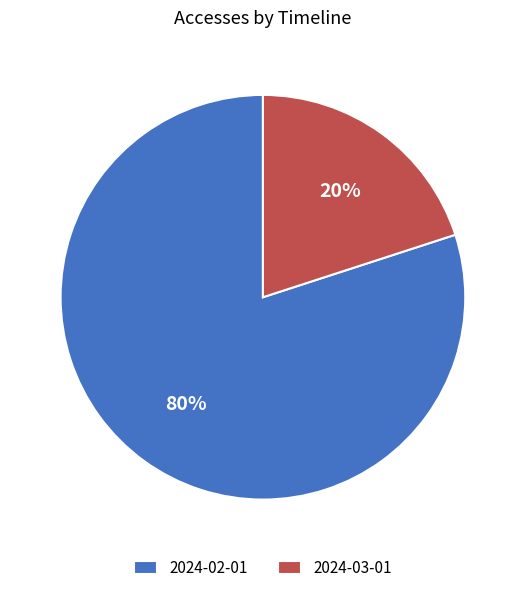

Between 2024-03-01 and 2024-02-01, which is larger?

2024-02-01